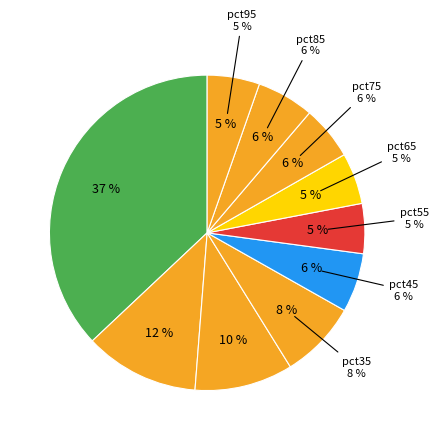

How many segments does this pie chart have?

10